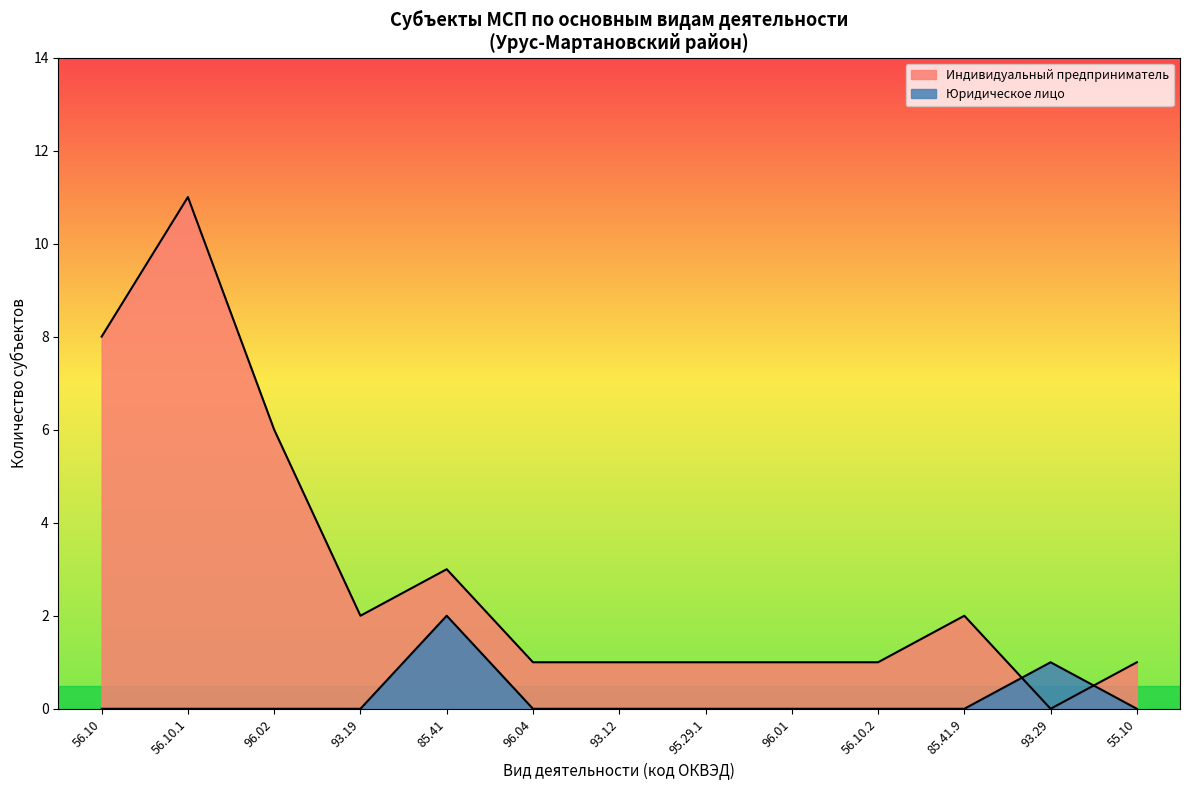

Does the chart display data point markers on the line(s)?

No